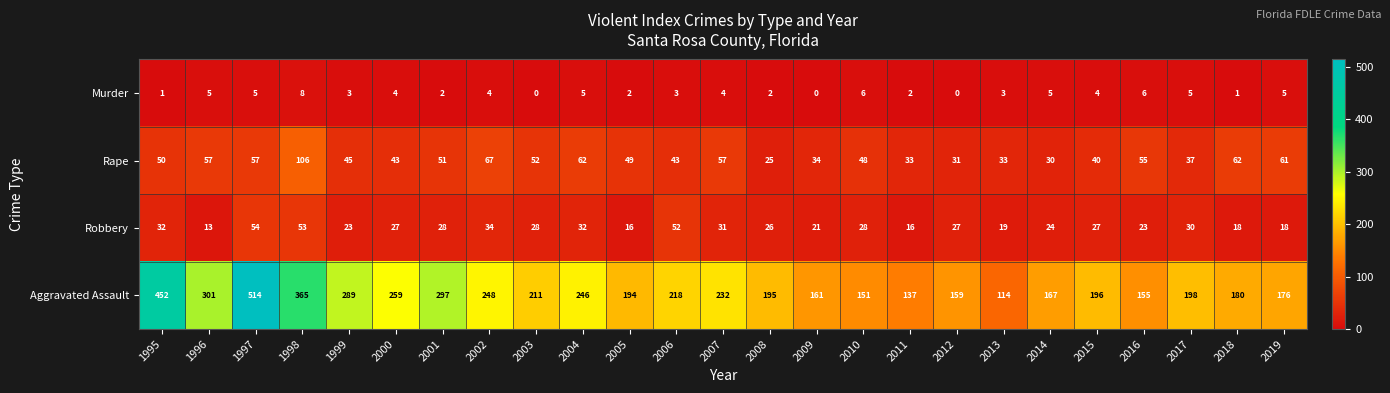

What is the total value across all series at 2019?

260